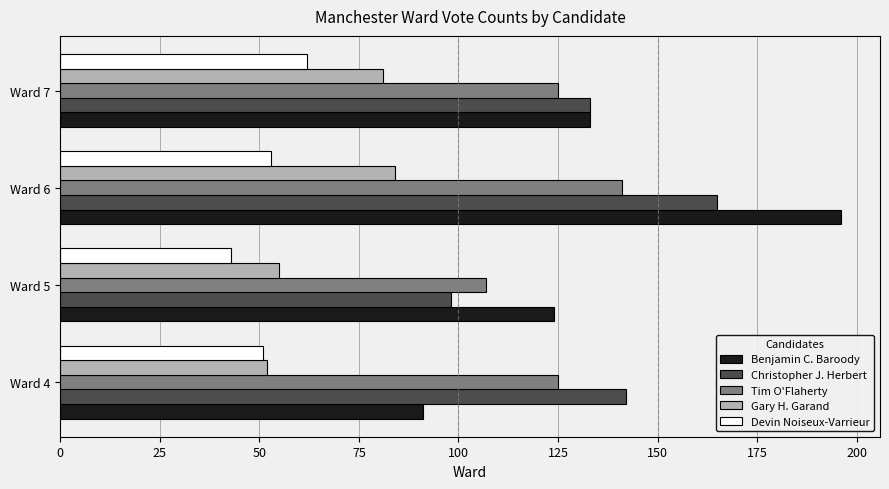

What is the total value across all series at Ward 4?

461